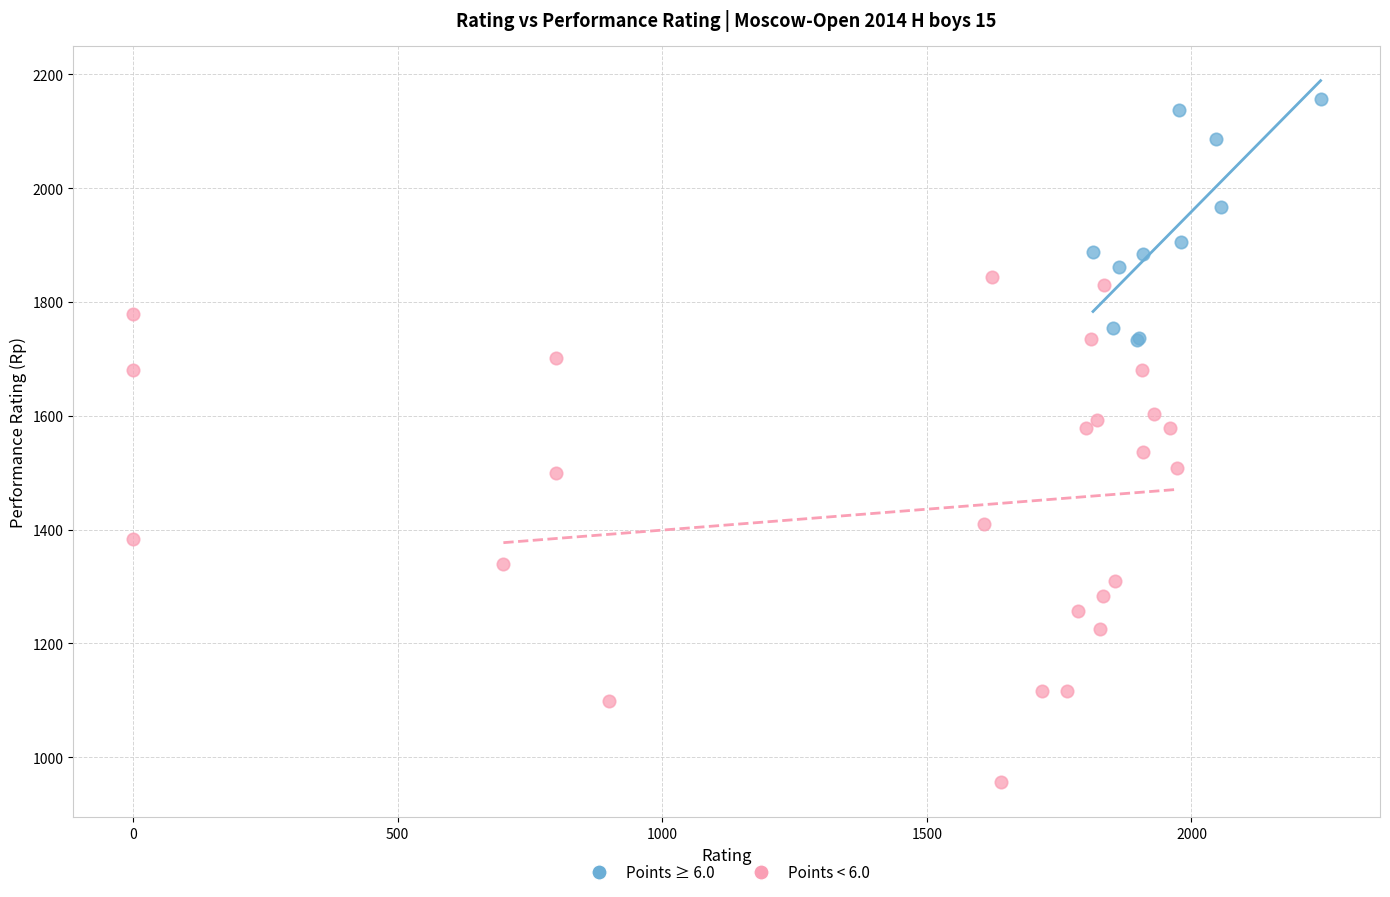

Which series reaches the maximum Y coordinate?

Points ≥ 6.0